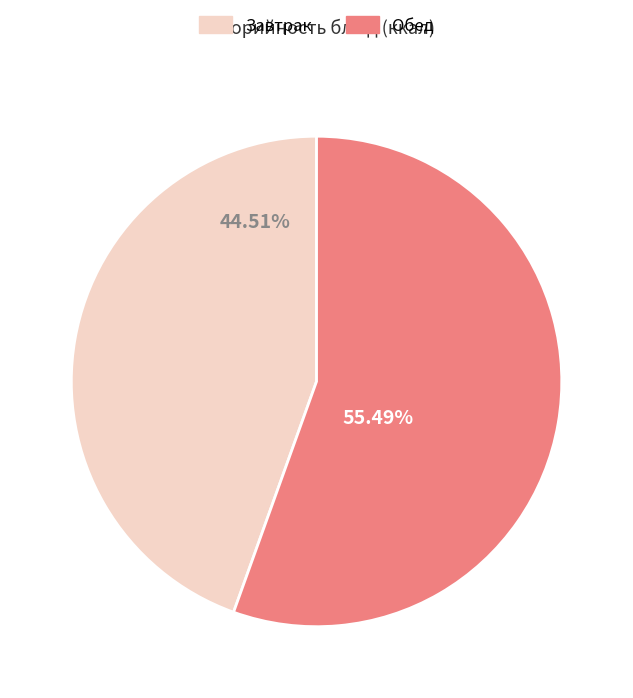

Is there any slice that represents more than half of the pie?

Yes